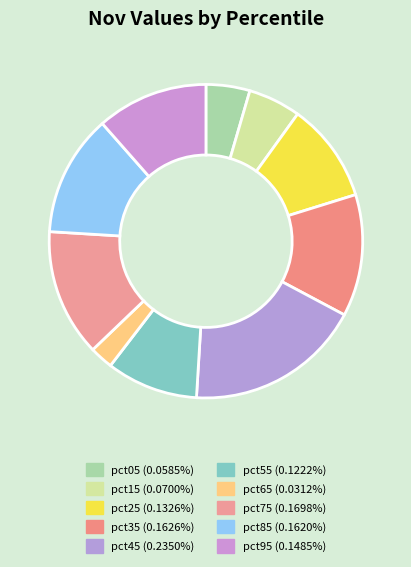

How many segments does this pie chart have?

10